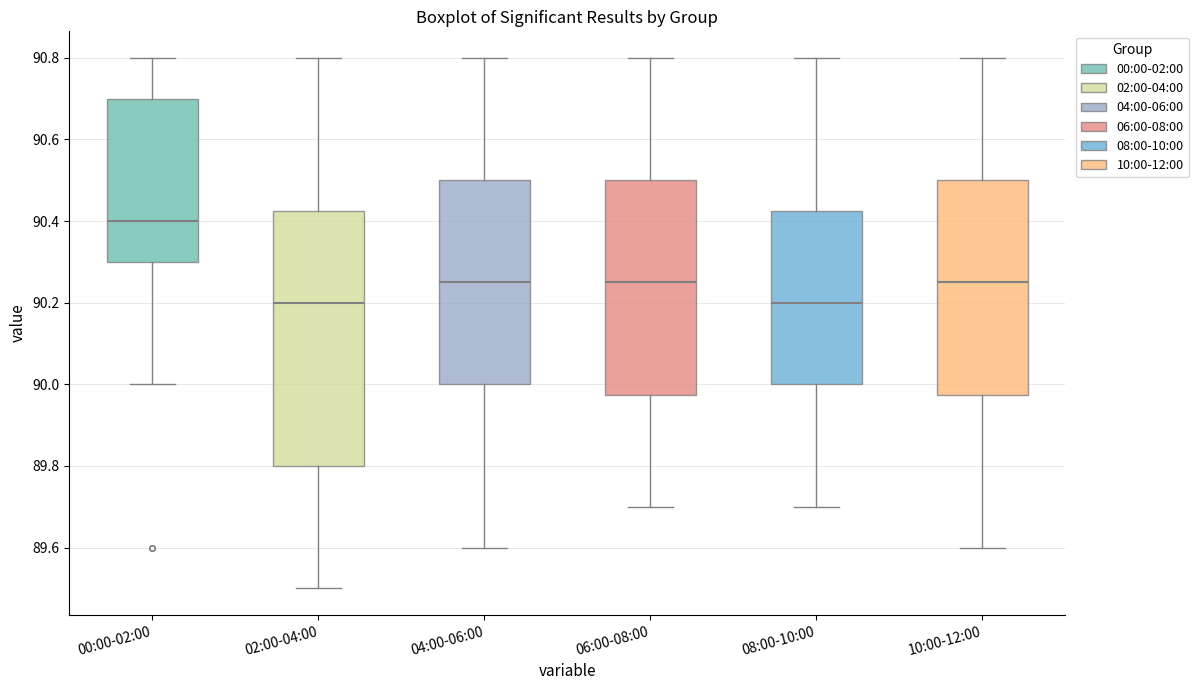

Where does the lower whisker of the box for 10:00-12:00 end on the y-axis? The values are not printed on the chart, so give them approximately, as read against the axis.

89.60